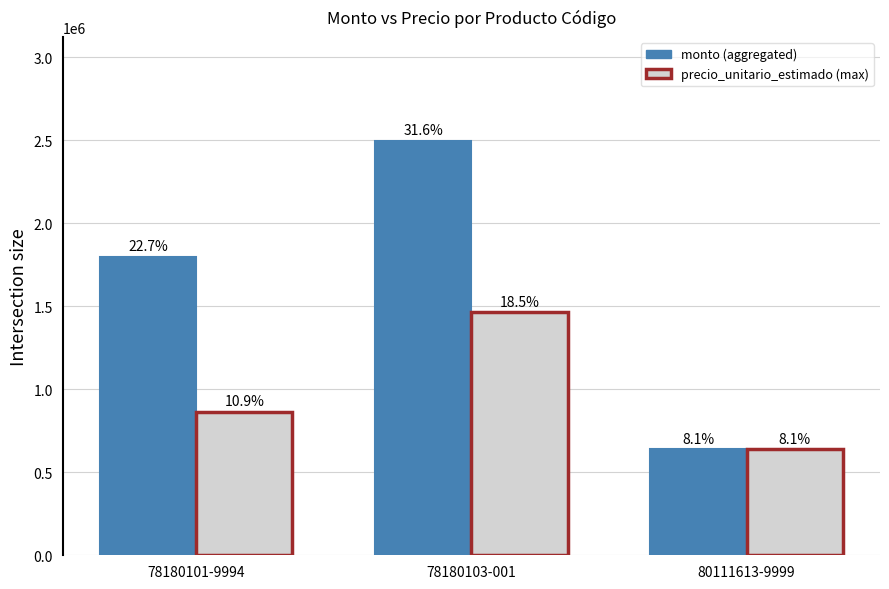

What is the spread (max minus min) of values at 78180103-001?

1032833